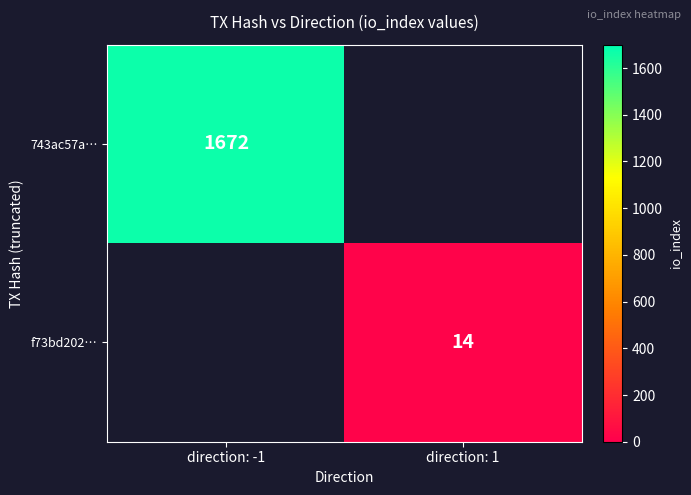

The value of f73bd202… at direction: 1 is 21.6. True or false?

False